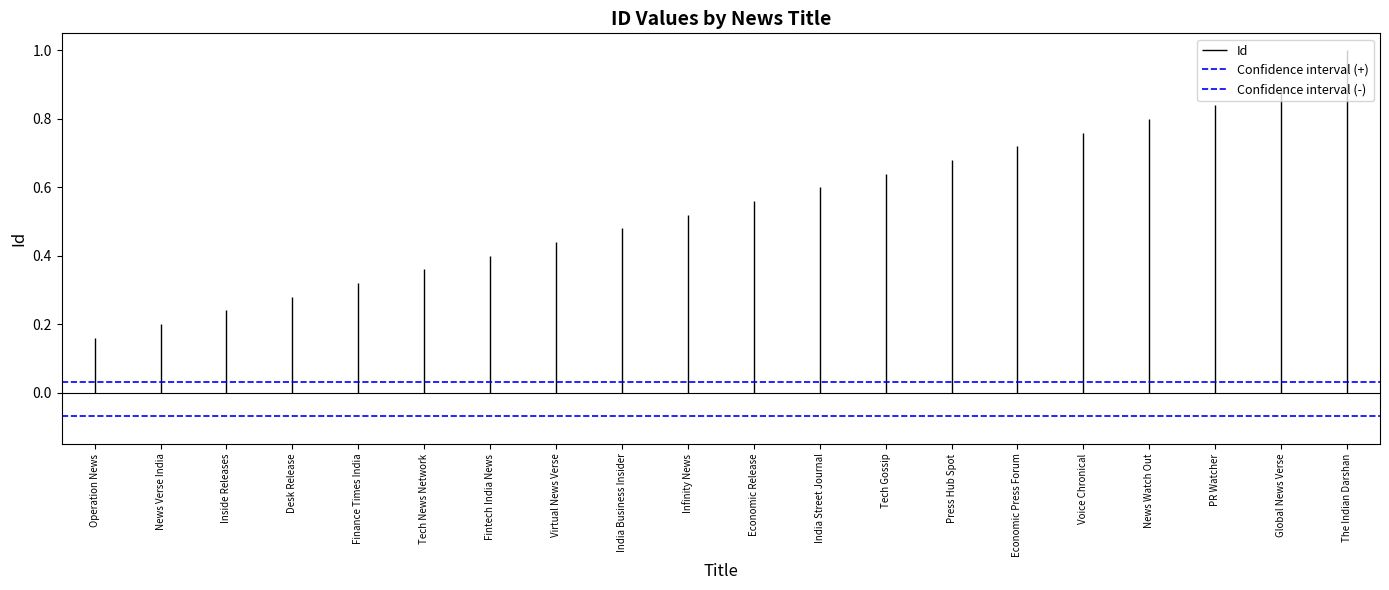

Rank the series at News Verse India from lowest to highest value.

Confidence interval (-), Confidence interval (+), Id